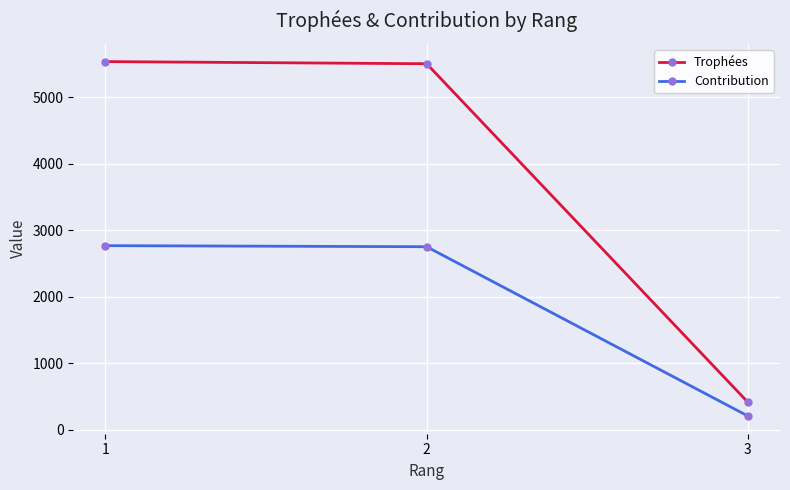

Which label corresponds to the smallest value in the chart?

3